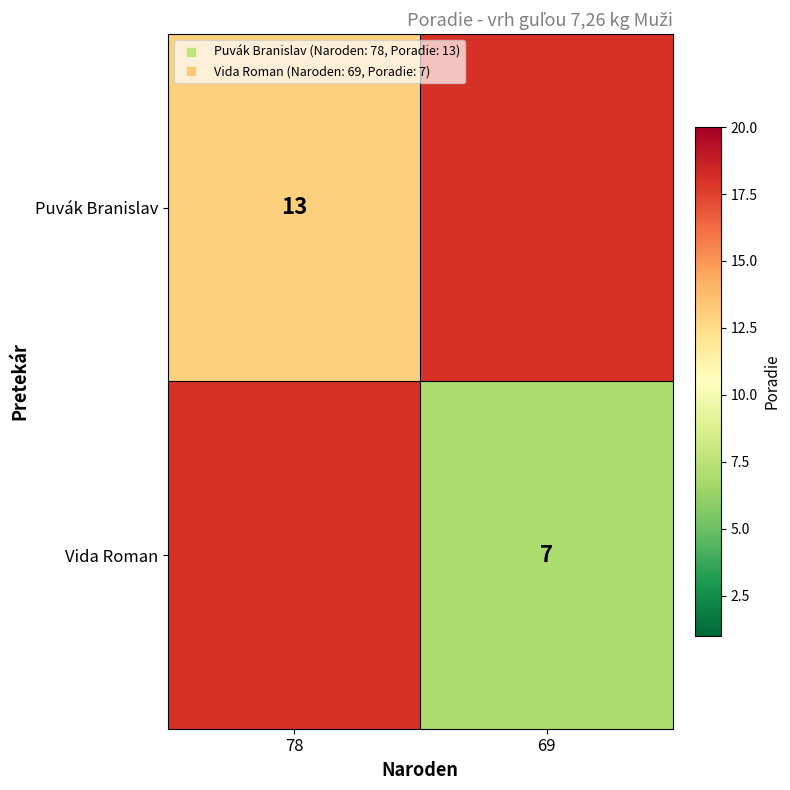

The Vida Roman series shows 4 at 69. True or false?

False